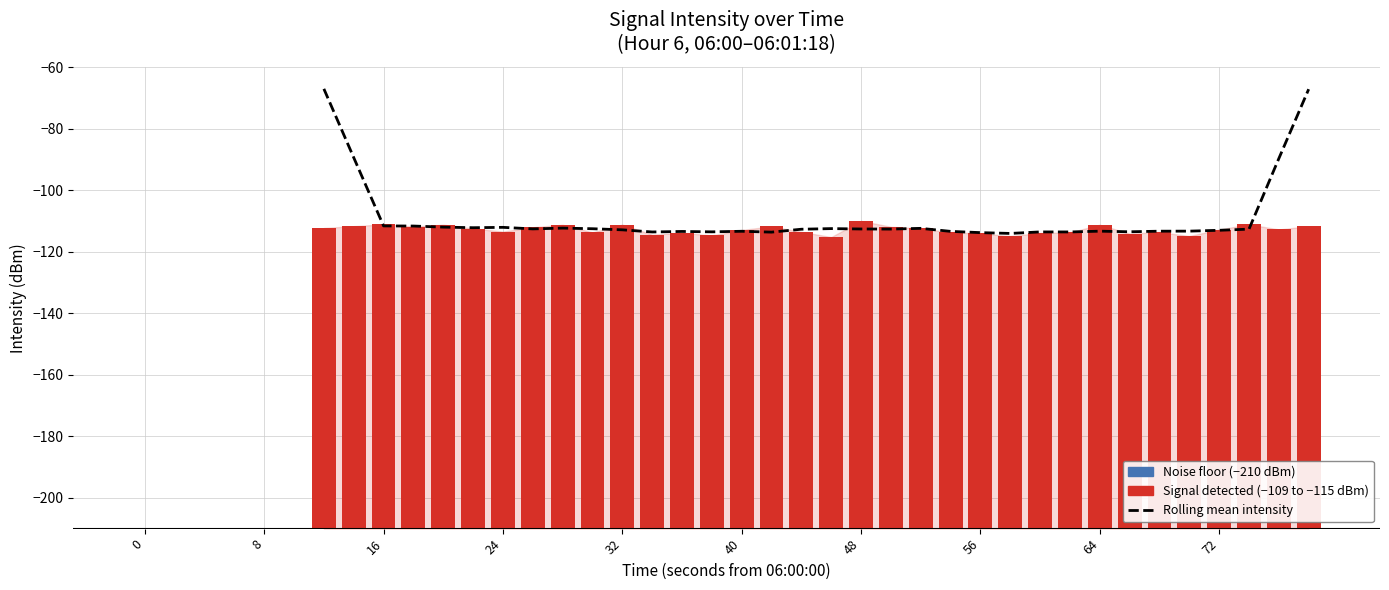

What is the minimum value shown in the chart?

-114.1